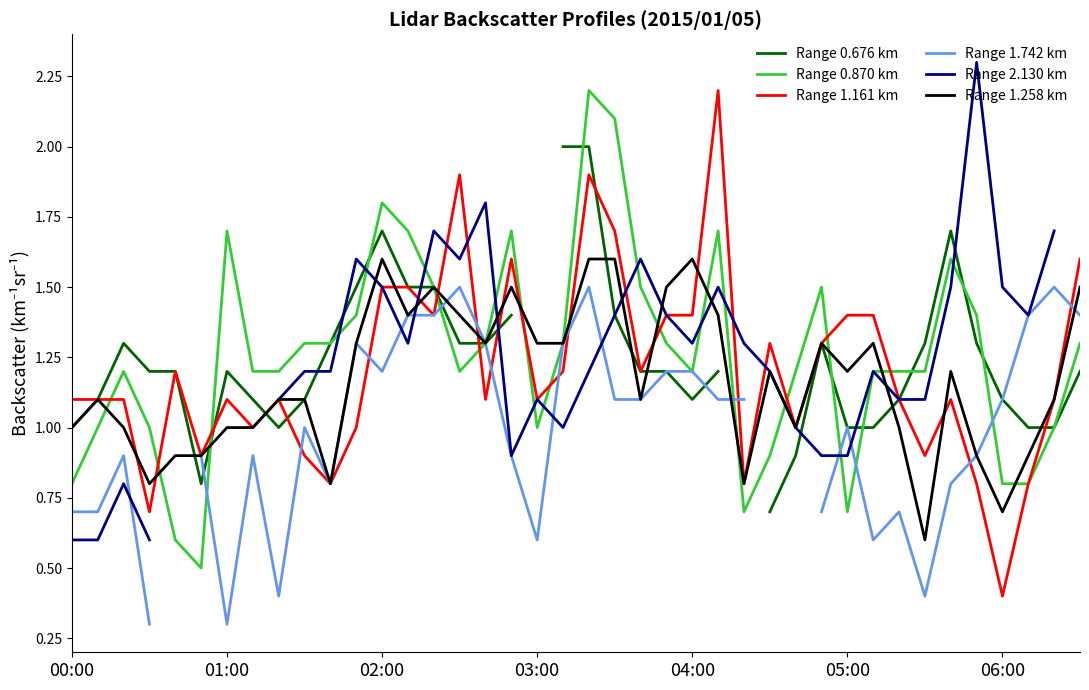

At which label does Range 1.161 km reach its minimum?

06:00